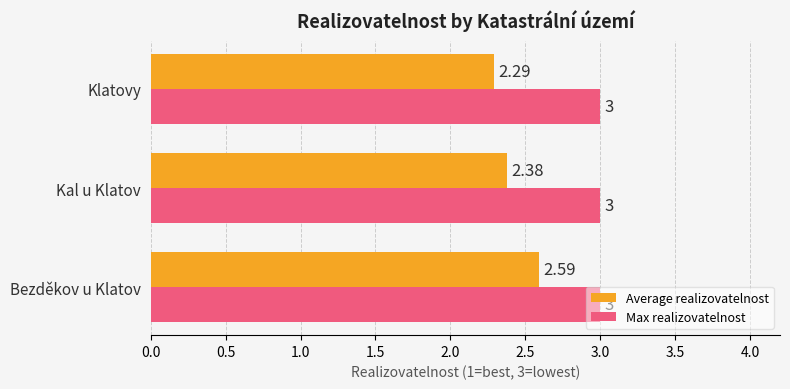

Which label corresponds to the smallest value in the chart?

Klatovy